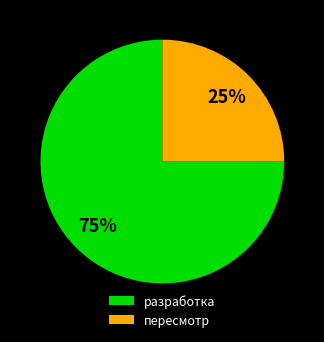

To the nearest percent, what is the difference between the largest and smallest slice percentages?

50%